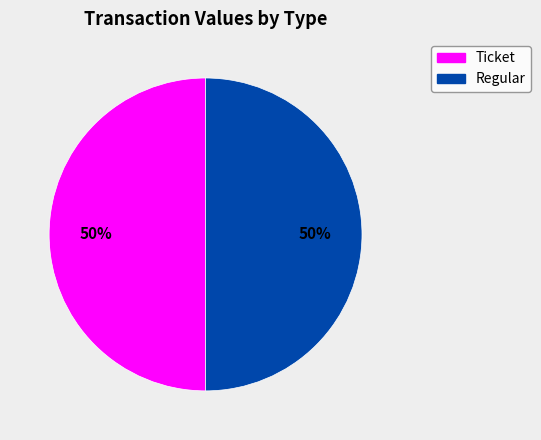

Count the number of slices in the pie.

2